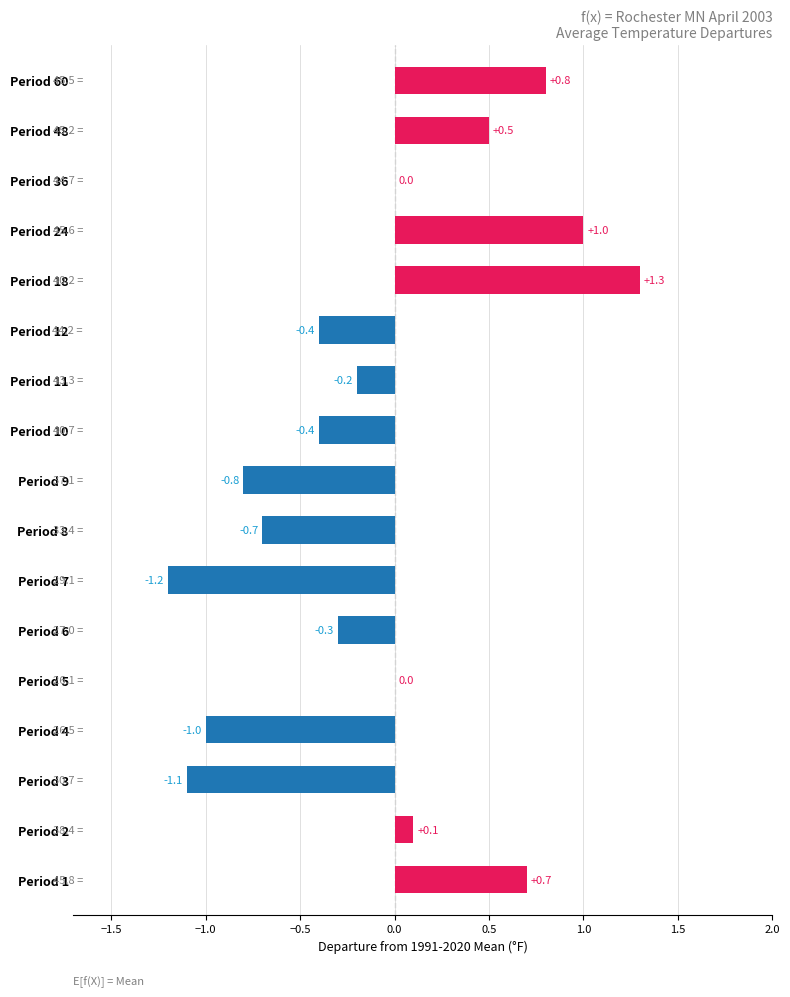

What is the maximum value shown in the chart?

1.3